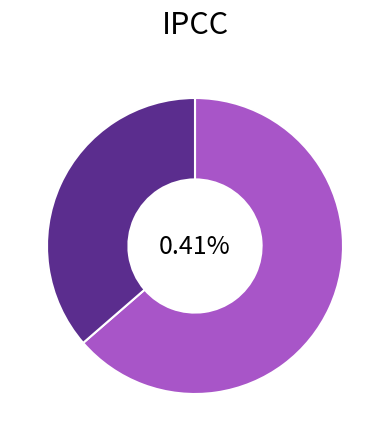

To the nearest percent, what portion does 0001748262-19-000001 represent?

64%